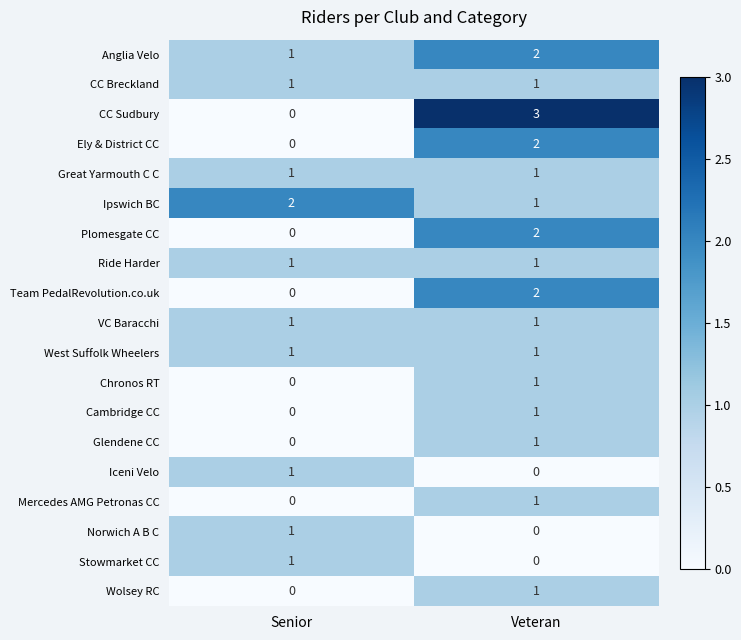

True or false: Ely & District CC has a value of 0 at Senior.

True